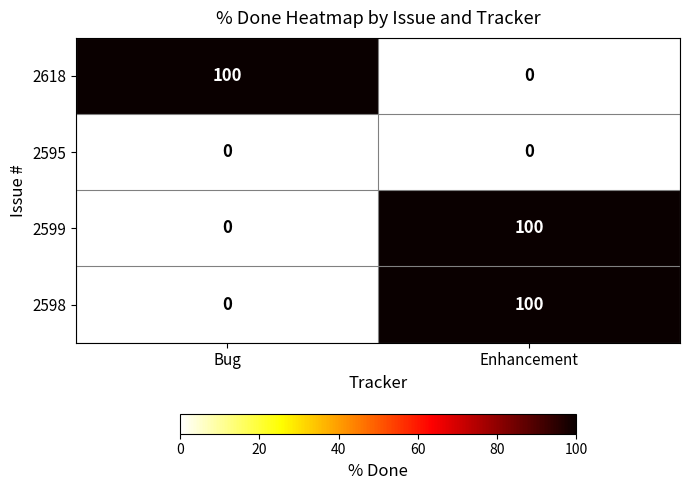

Reading left to right, extract all data points from this chart.

2618: 100	0
2595: 0	0
2599: 0	100
2598: 0	100